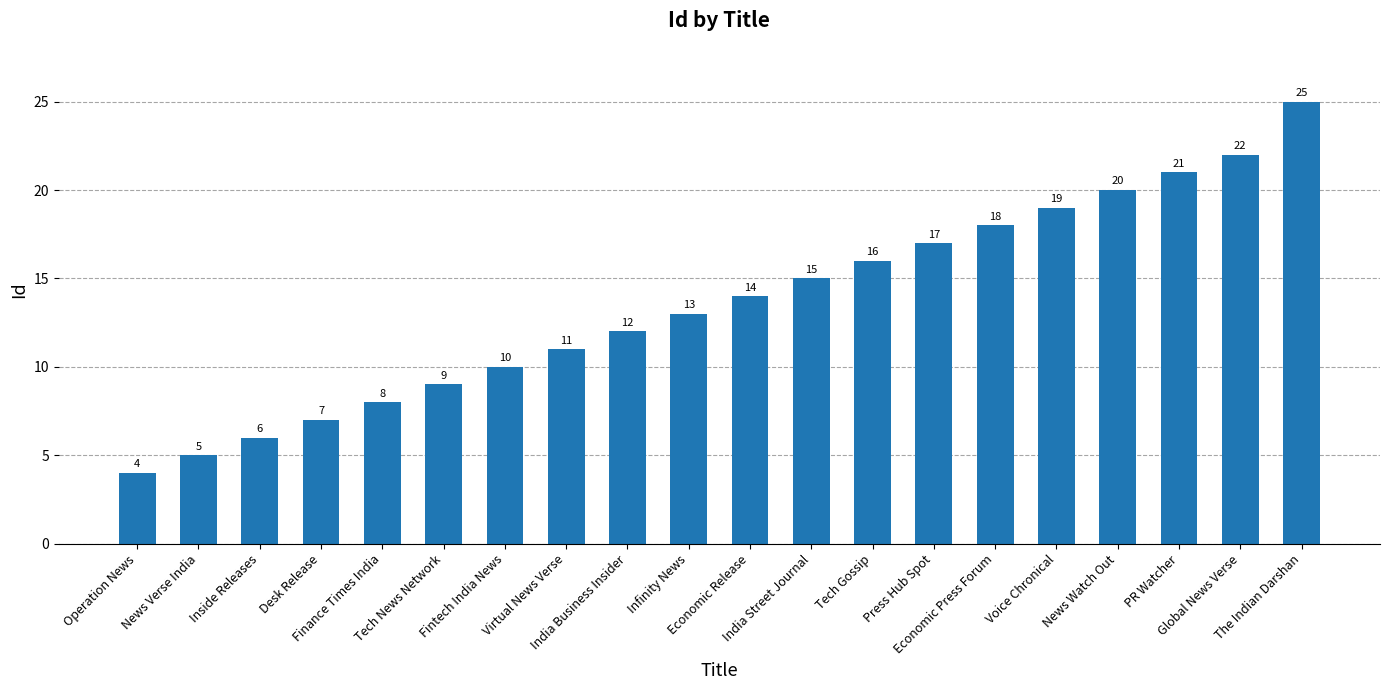

Is it true that the value at Virtual News Verse is 16?

False